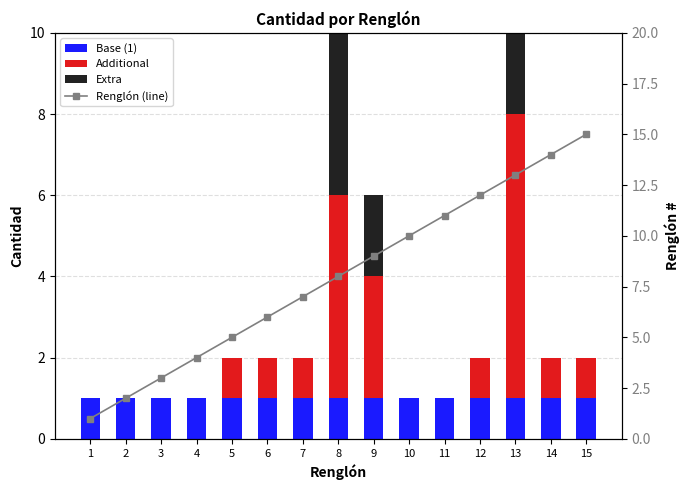

Is it true that Renglón (line) equals 1 at 1?

False